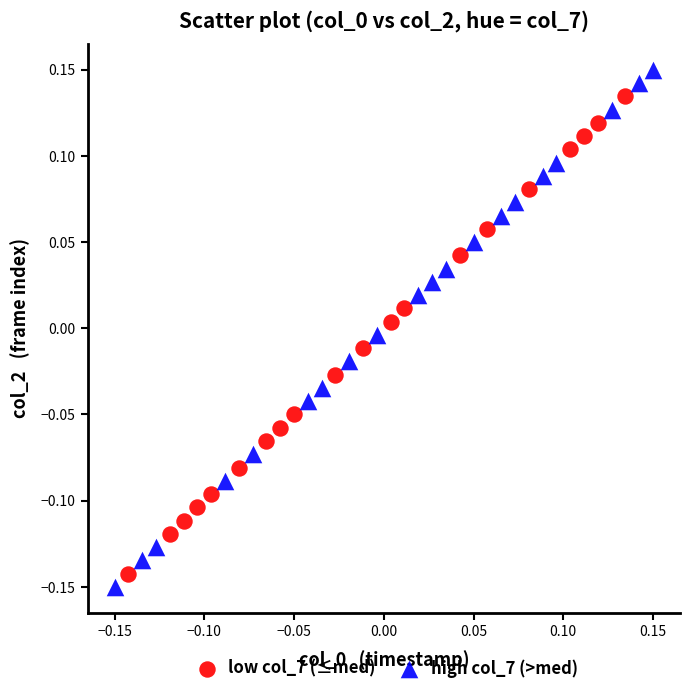

What are all the series names shown in the legend?

low col_7 (≤med), high col_7 (>med)